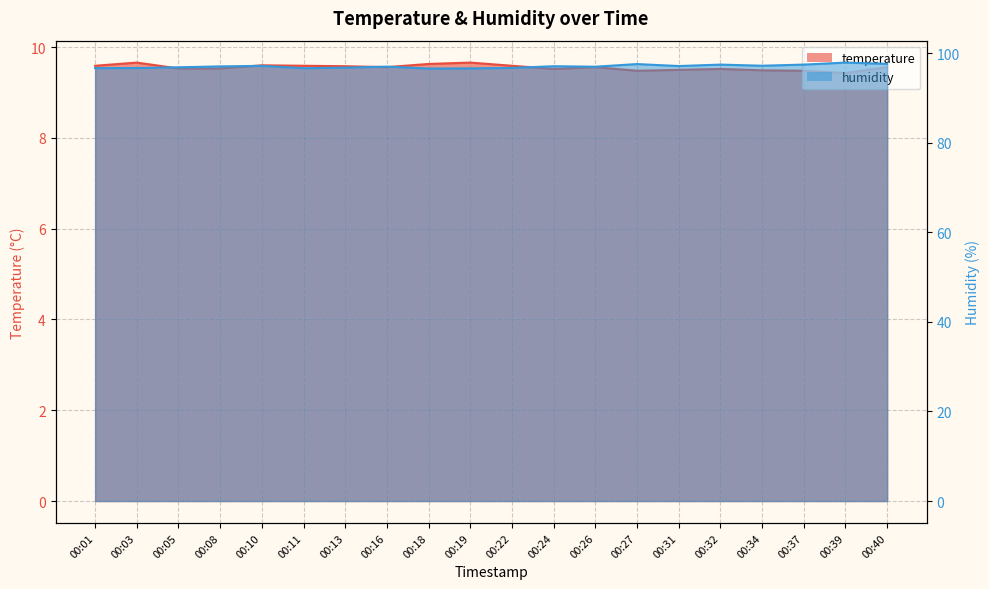

The temperature series shows 9.5 at 00:34. True or false?

True